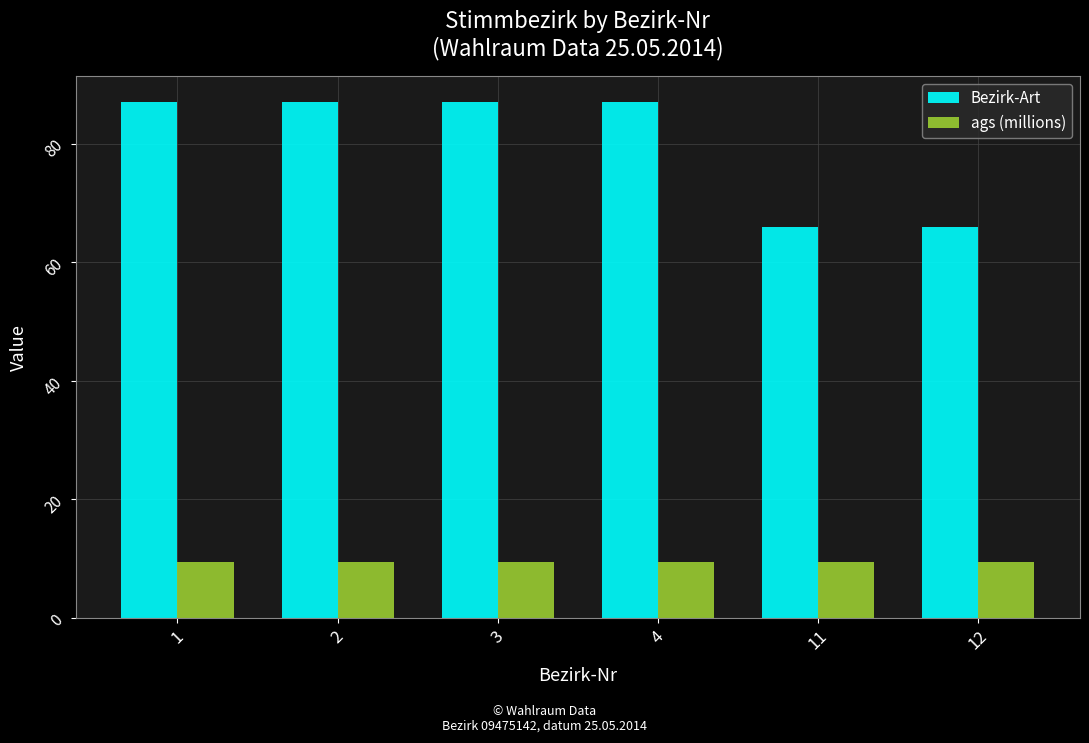

What is the approximate value of ags (millions) at 11?

9.5